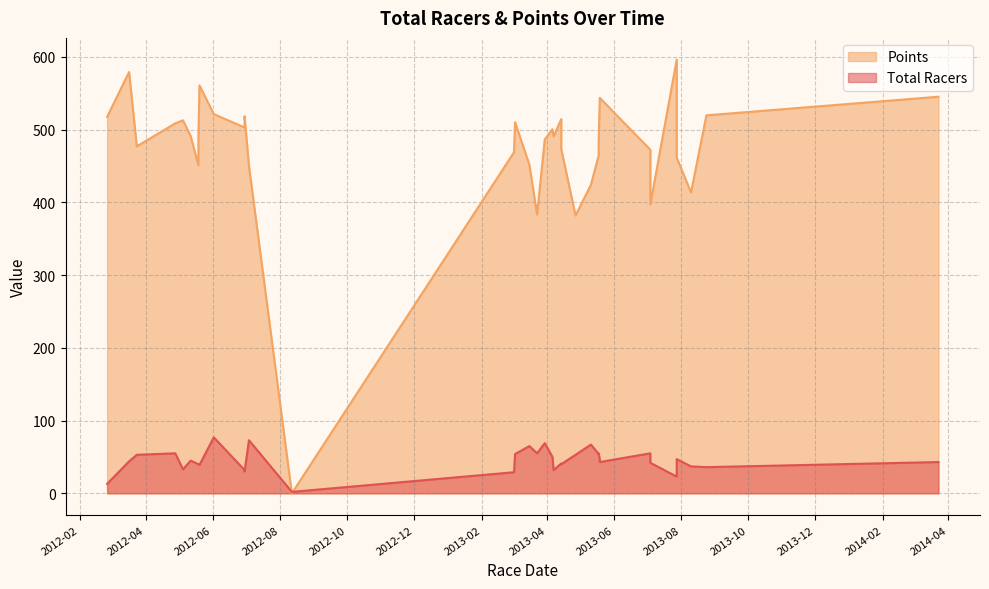

What is the value of the Points point at the 20th from the left?

500.5